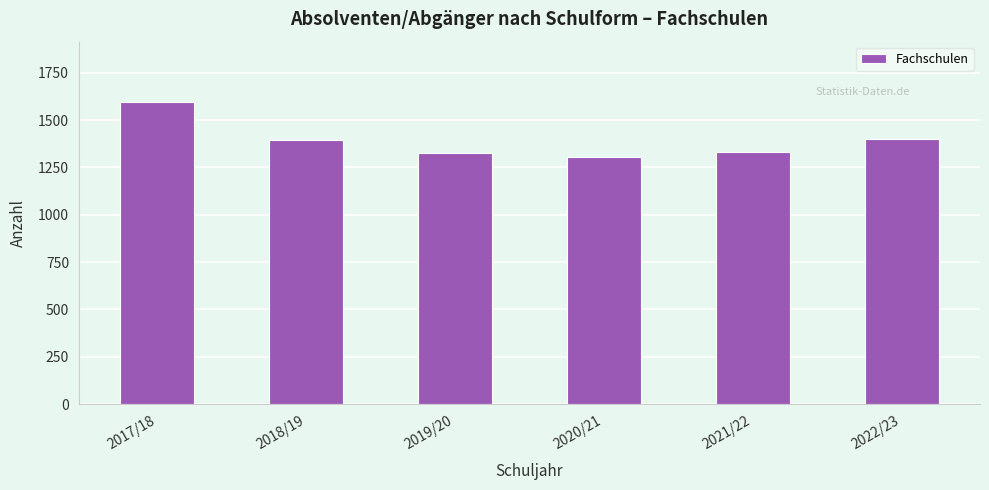

What value does the data have at 2021/22, to the nearest 10?

1330